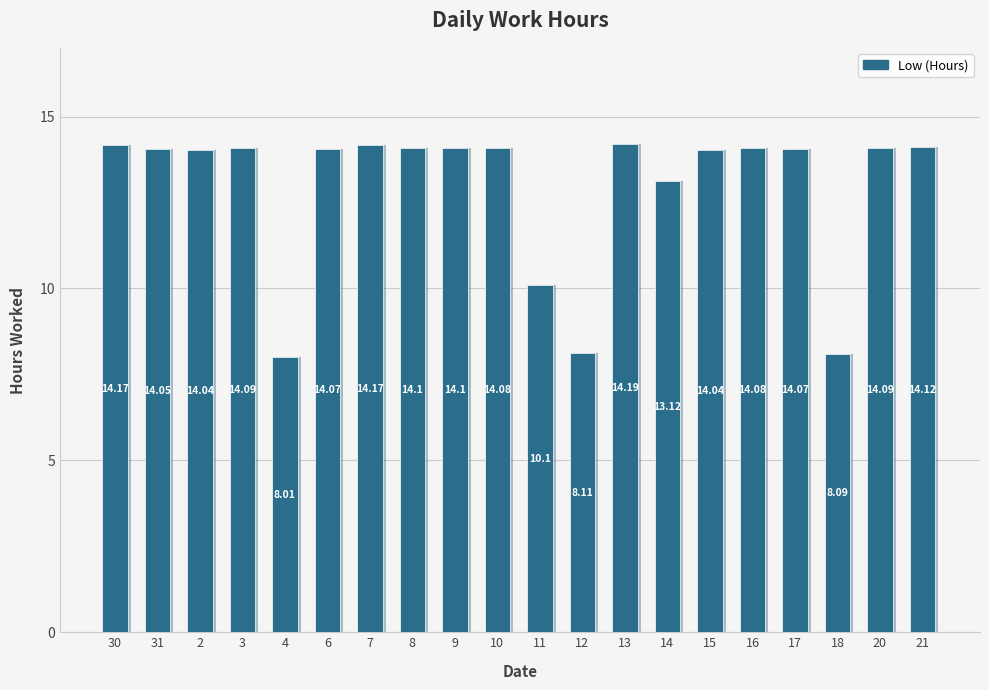

Rank the categories by value from highest to lowest.

13, 30, 7, 21, 8, 9, 3, 20, 10, 16, 6, 17, 31, 2, 15, 14, 11, 12, 18, 4